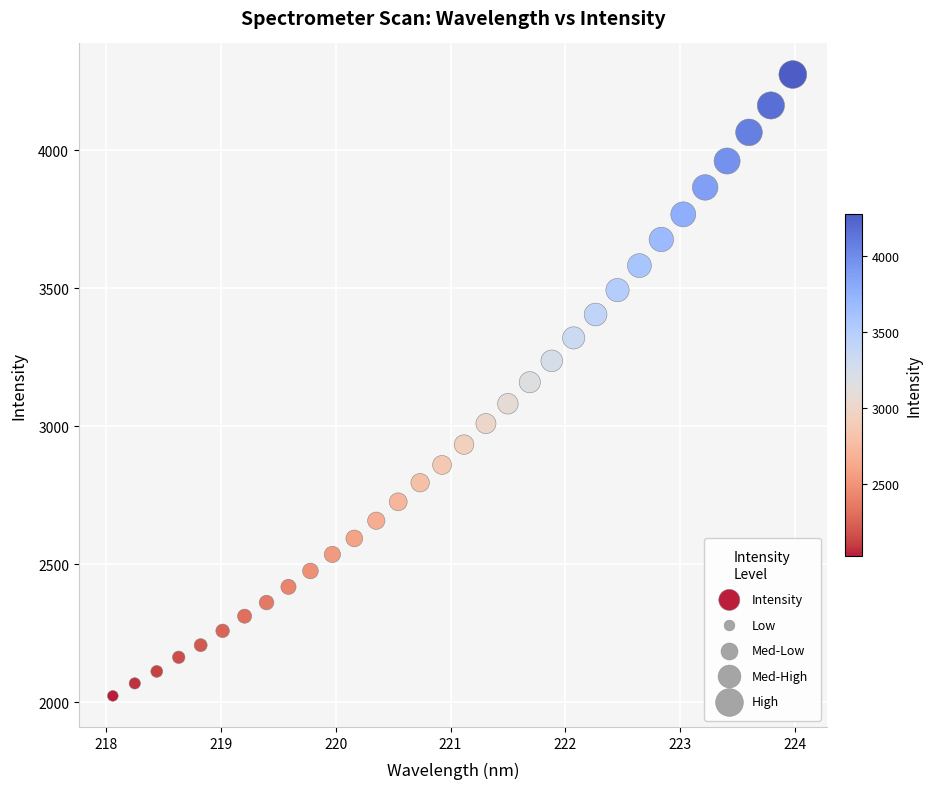

What is the range of X values (max minus min)?

5.9